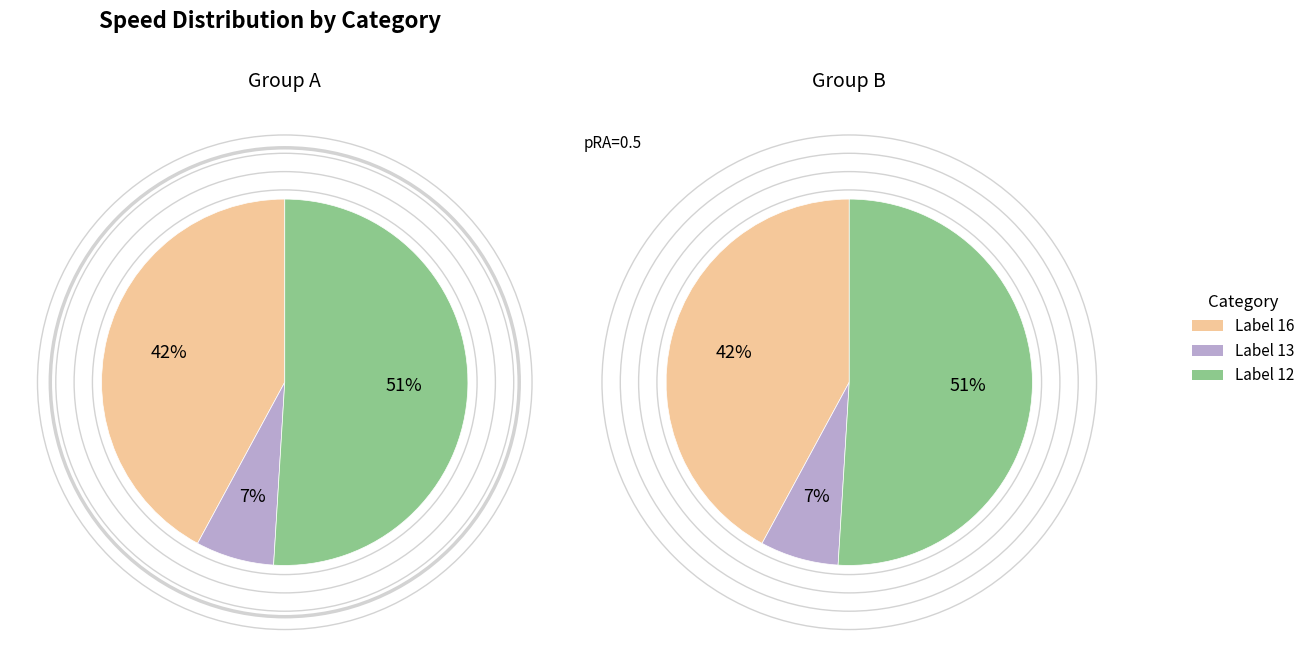

True or false: 16 accounts for 29% of the total.

False